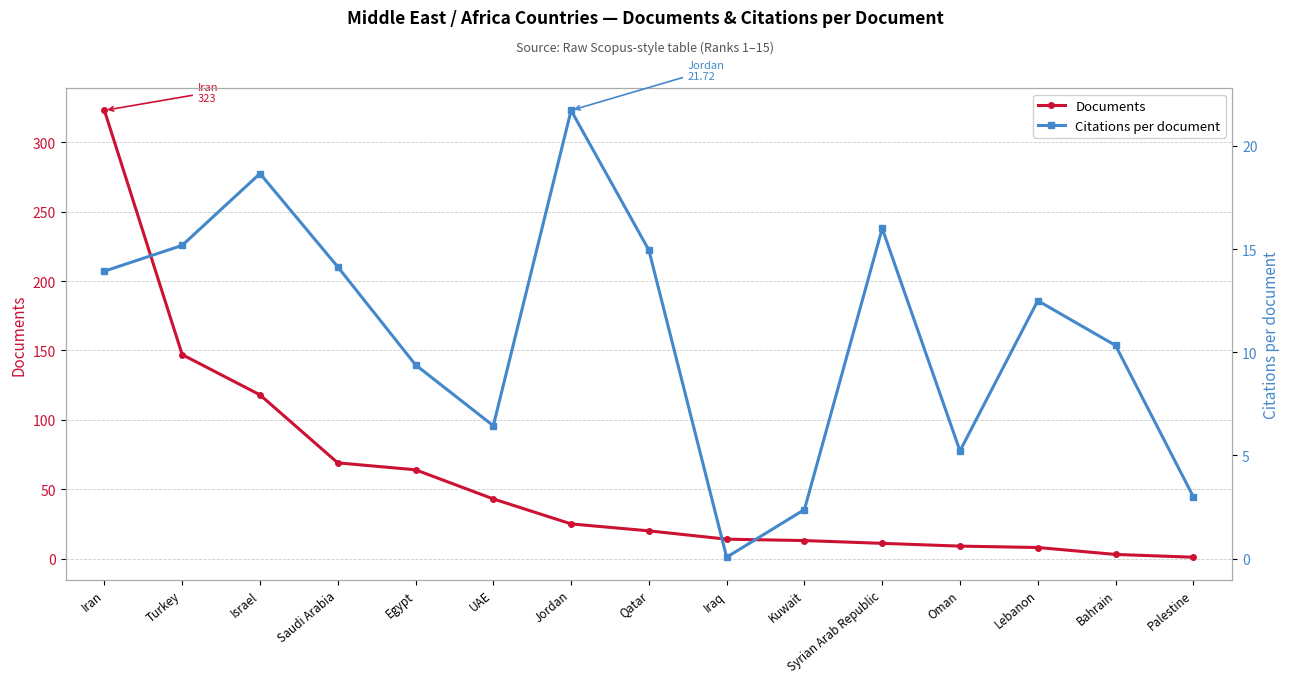

How many times do Citations per document and Documents cross each other?

3